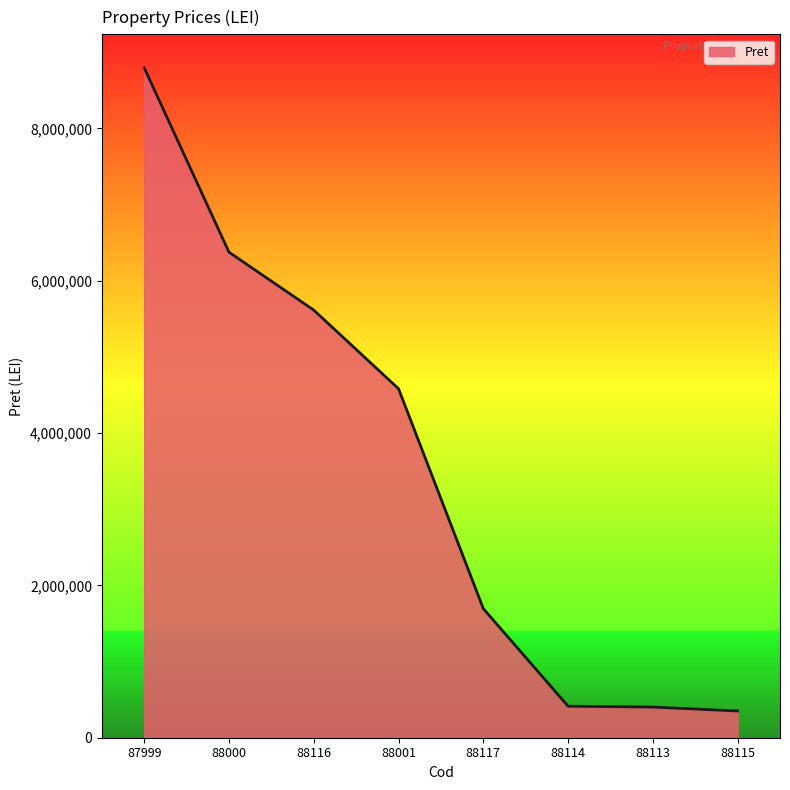

What is the approximate value at 88115, to the nearest 50?

351400